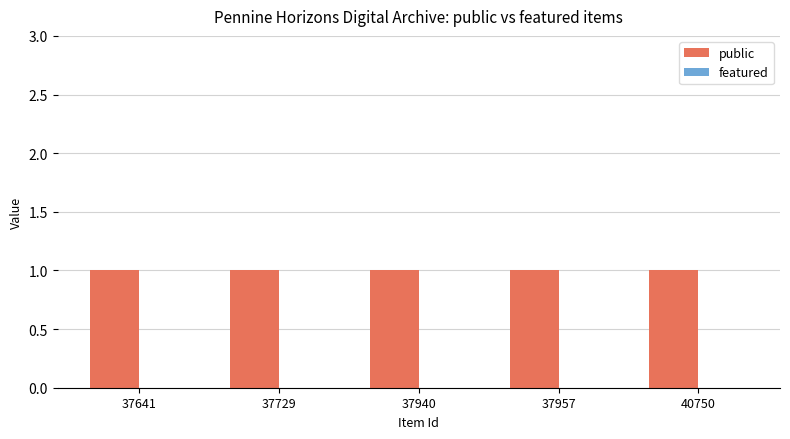

Which series has the largest range (max minus min)?

public